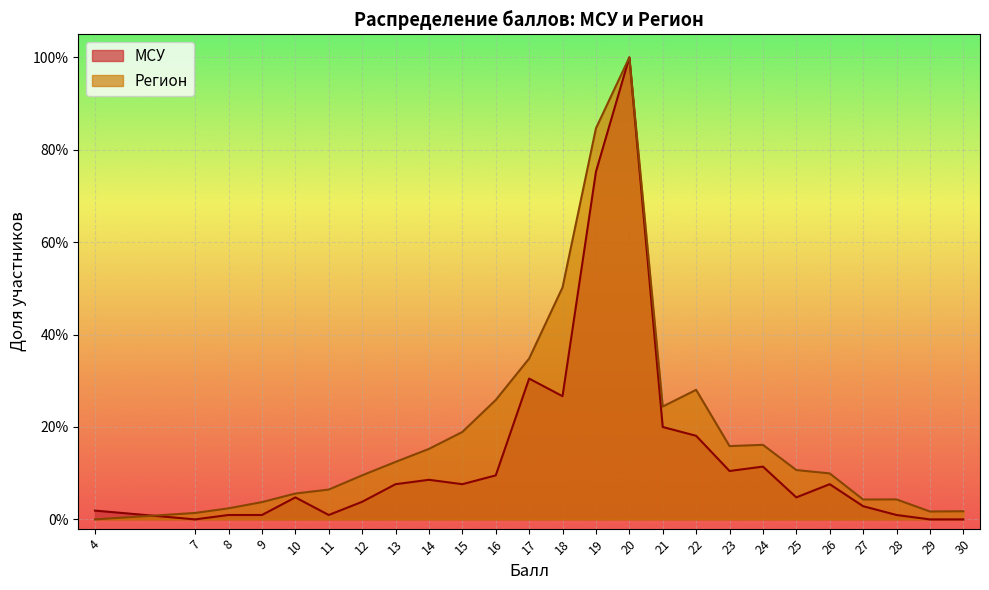

At which category is the sum across all series the highest?

20